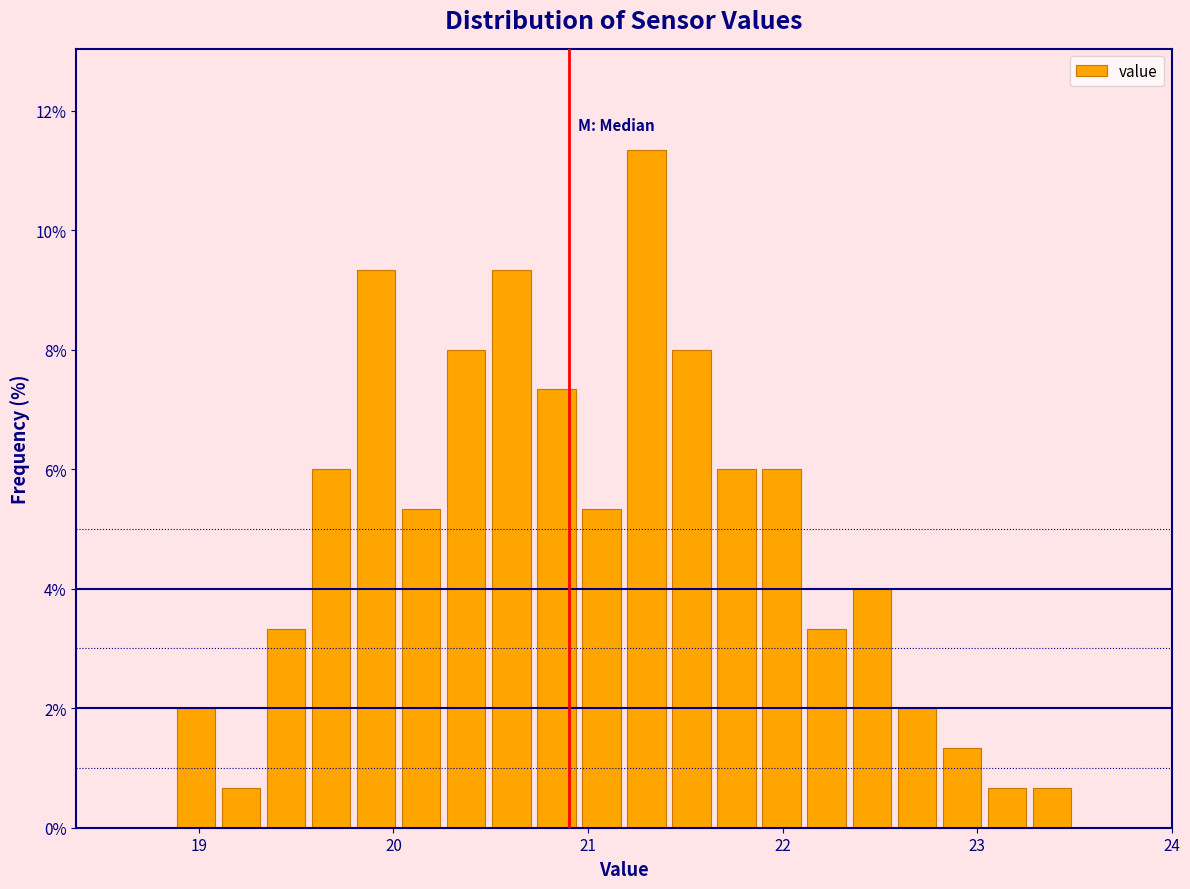

Around what value on the x-axis is the tallest bar? Give the approximate position of its centre, as read against the axis.

21.3